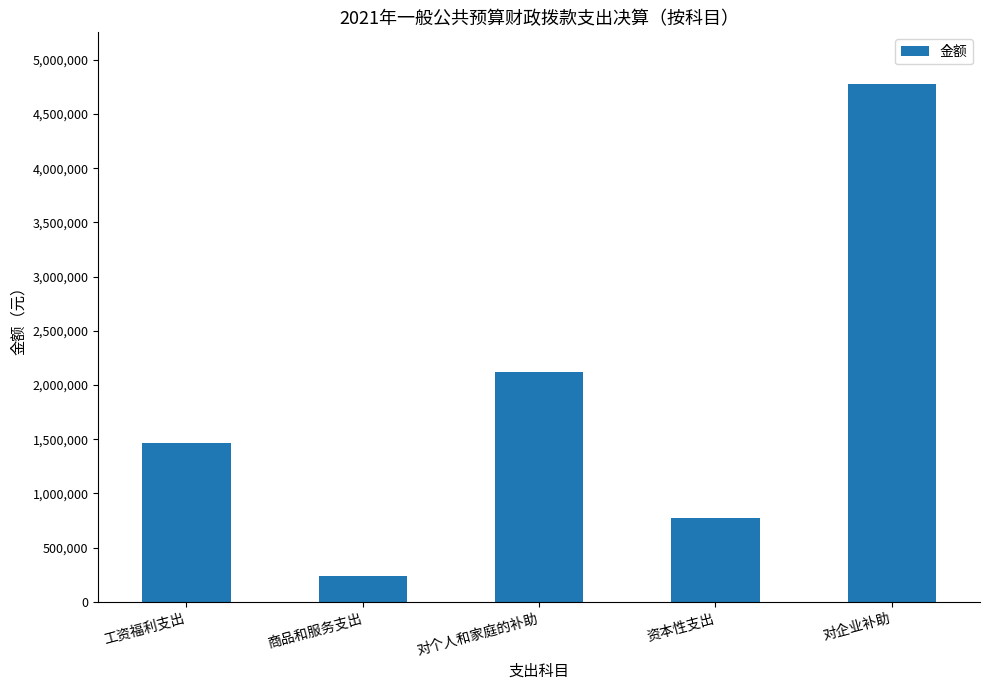

How many values are below 1462990?

2